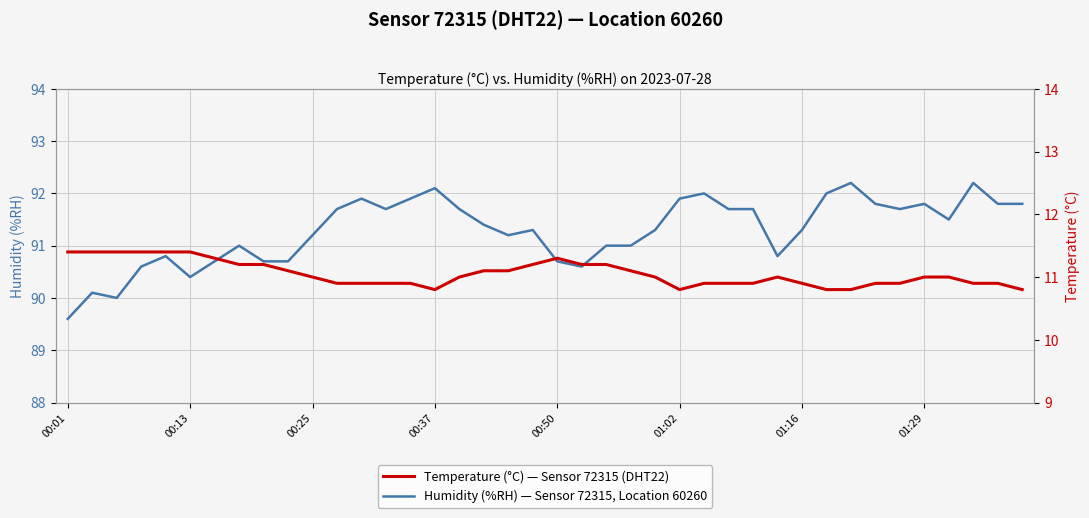

True or false: Humidity (%RH) — Sensor 72315, Location 60260 has a value of 135.2 at 00:50.

False